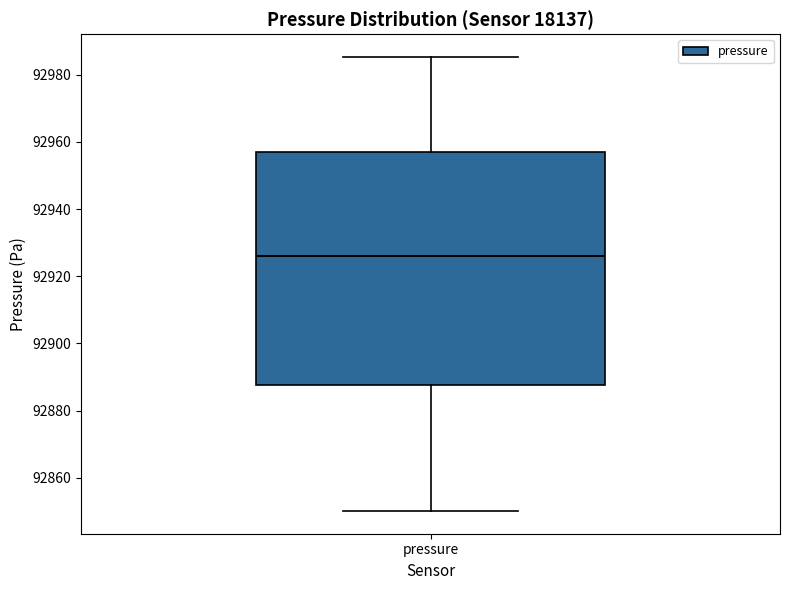

Where does the median line of the box for pressure sit on the y-axis? The values are not printed on the chart, so give them approximately, as read against the axis.

92926